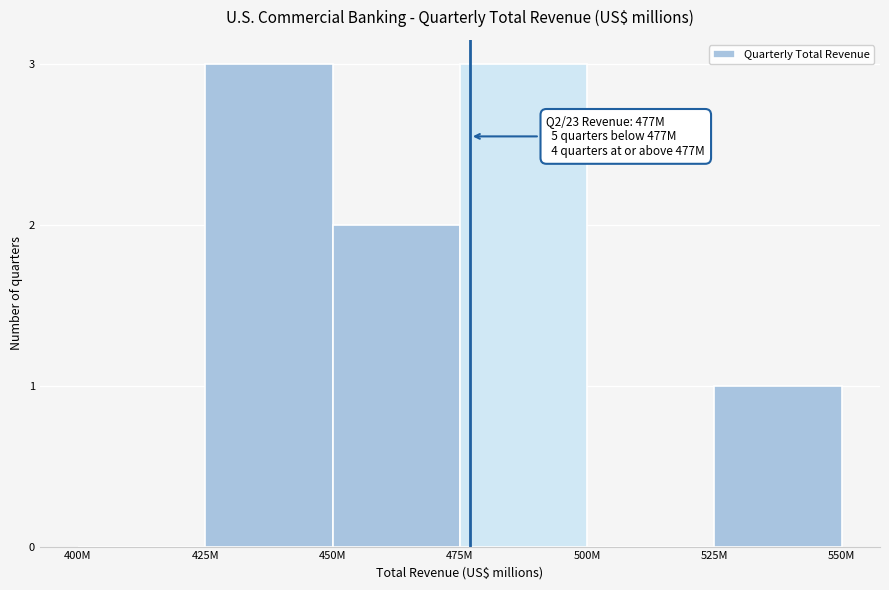

Reading right to left, extract all data points from this chart.

525M=1	500M=0	475M=3	450M=2	425M=3	400M=0